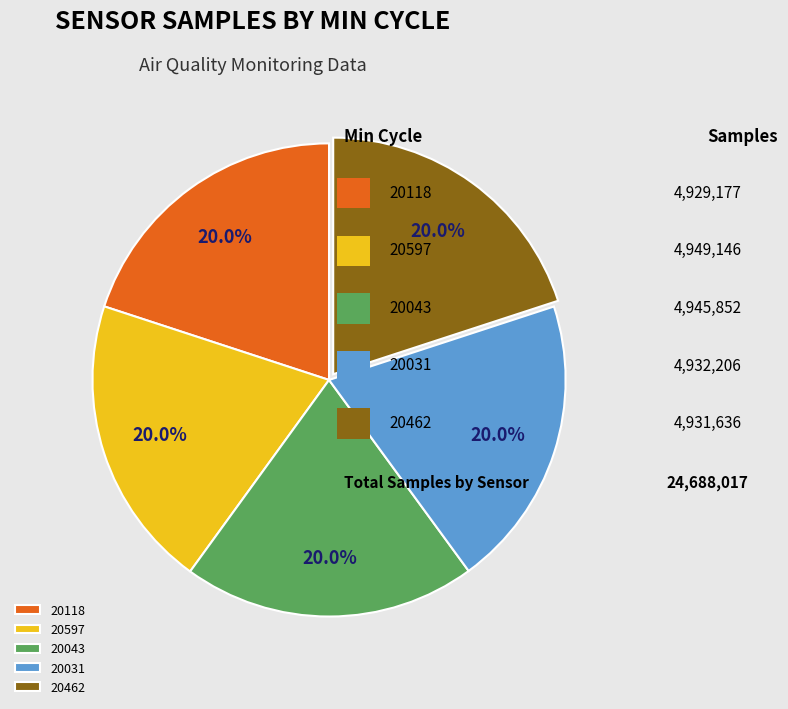

Approximately how many times larger is the value at 20462 compared to 20043?

1.0